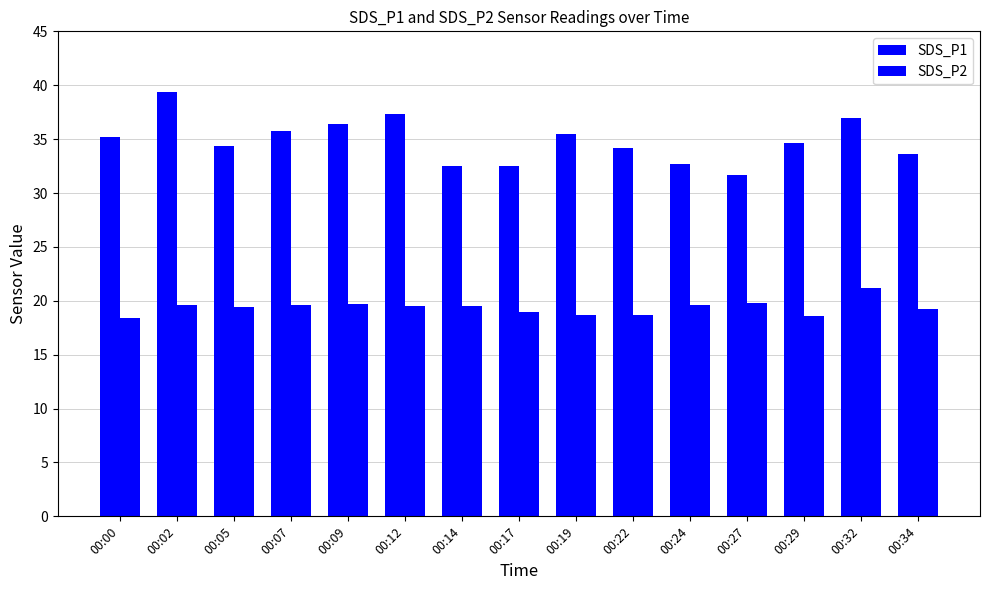

Which series has the largest range (max minus min)?

SDS_P1